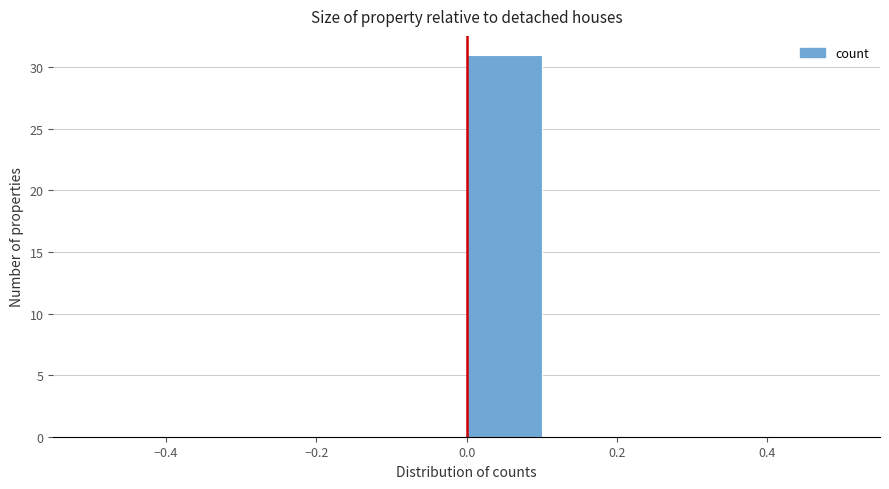

Reading left to right, transcribe this chart: for each bar, give the range it covers on the x-axis and its height. The values are not printed on the chart, so give them approximately, as read against the axis.

-0.5 to -0.4: 0
-0.4 to -0.3: 0
-0.3 to -0.2: 0
-0.2 to -0.1: 0
-0.1 to 0.0: 0
0.0 to 0.1: 31
0.1 to 0.2: 0
0.2 to 0.3: 0
0.3 to 0.4: 0
0.4 to 0.5: 0